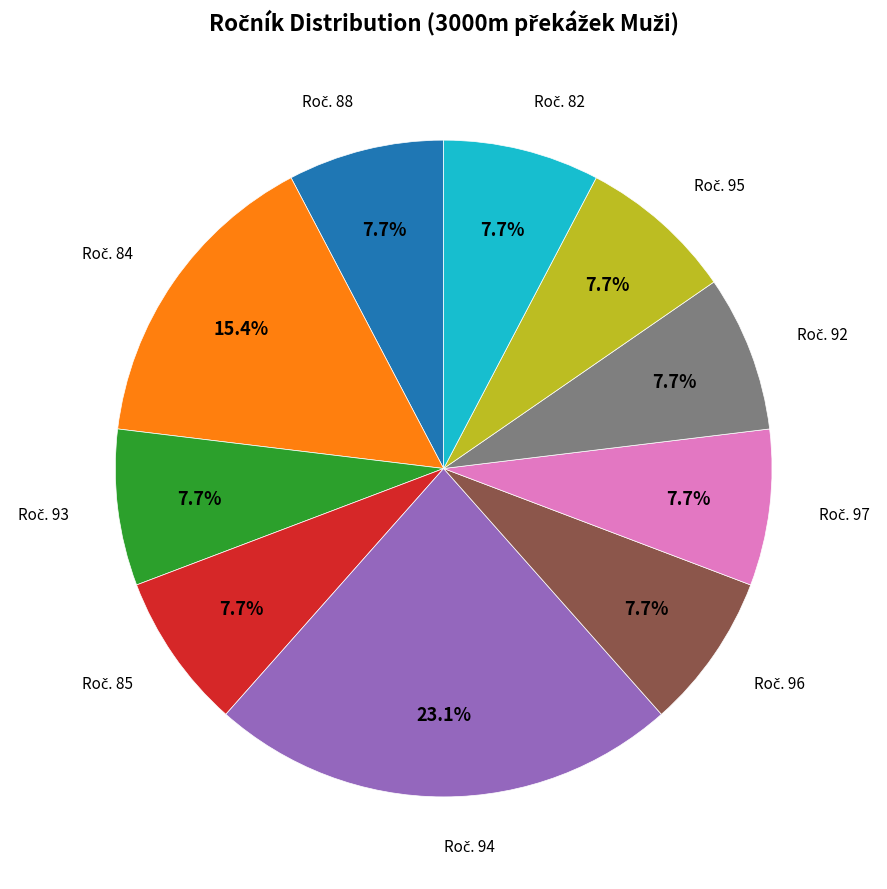

Does any single category account for the majority?

No